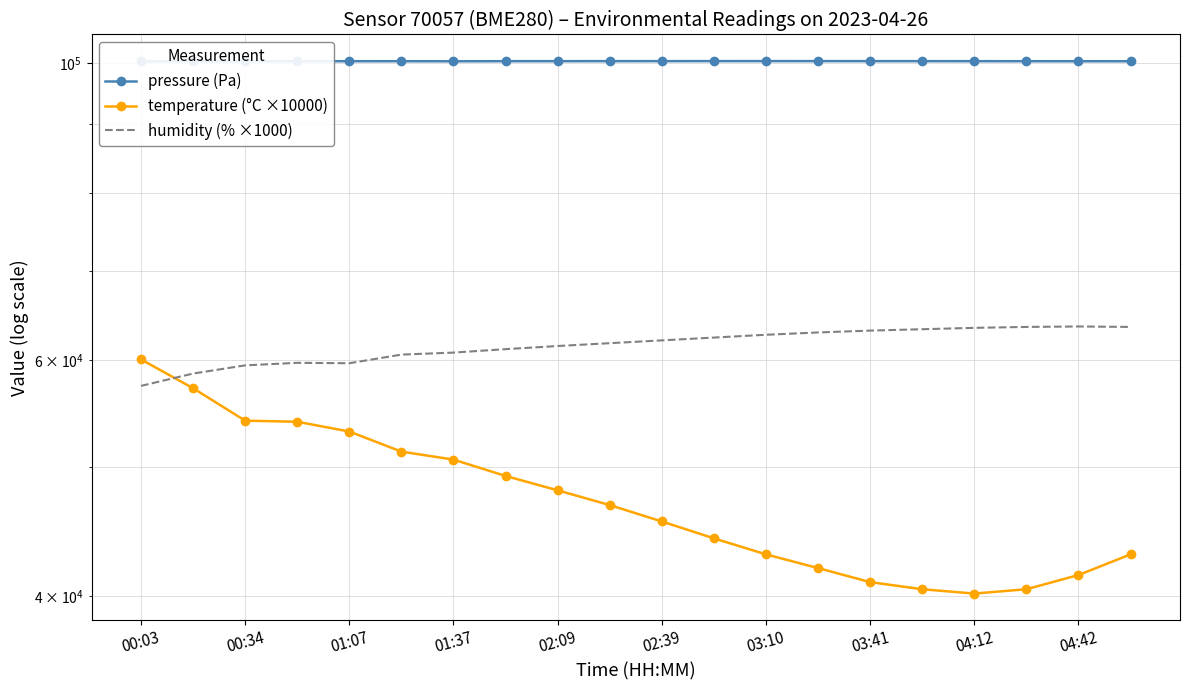

Which category has the lowest value in the pressure (Pa) series?

00:34